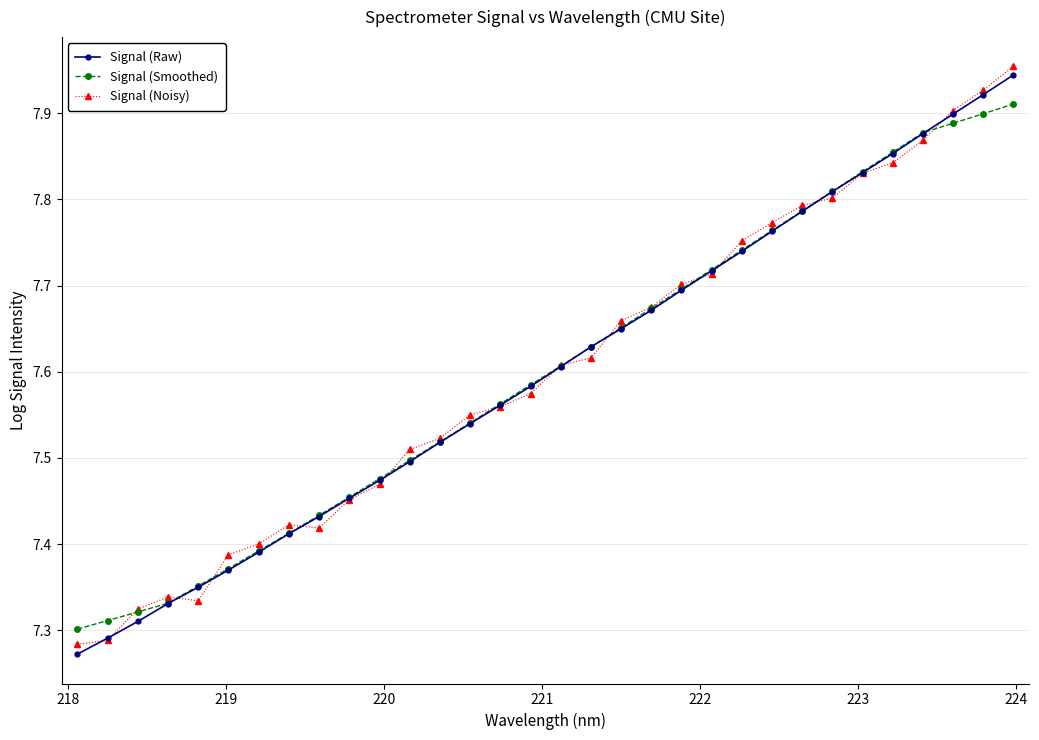

Count the Signal (Smoothed) values in the range 7 to 8.

32